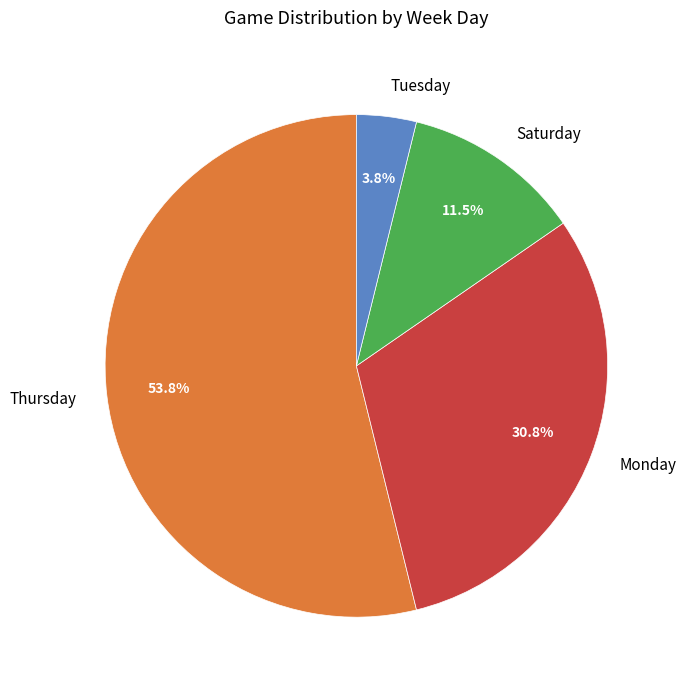

Which slice is the largest?

Thursday